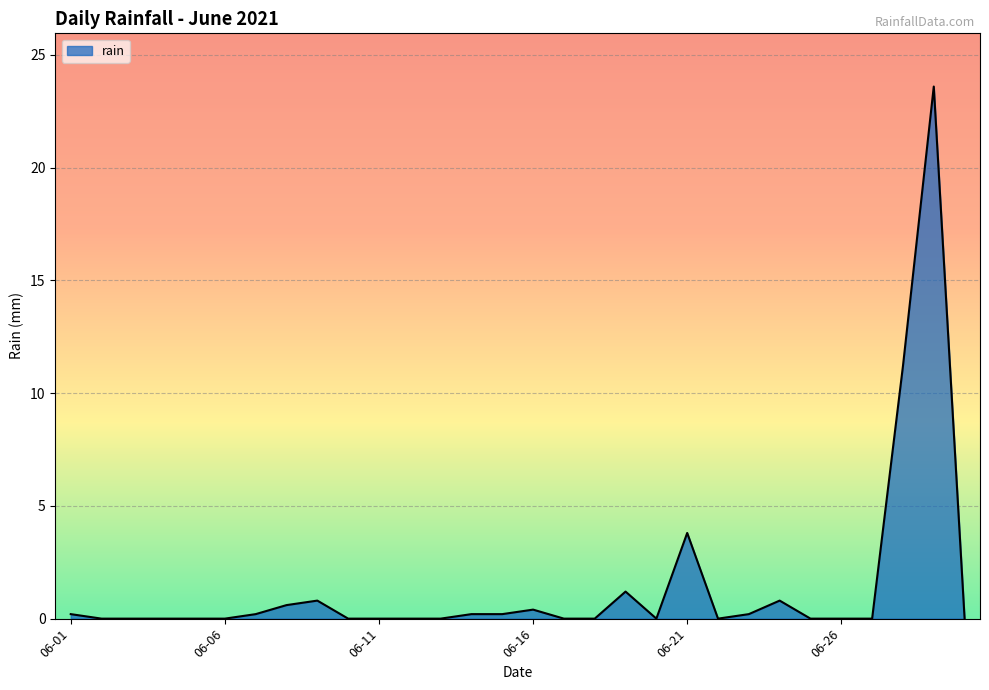

Reading left to right, what are all the values shown in this chart?

0.2	0.0	0.0	0.0	0.0	0.0	0.2	0.6	0.8	0.0	0.0	0.0	0.0	0.2	0.2	0.4	0.0	0.0	1.2	0.0	3.8	0.0	0.2	0.8	0.0	0.0	0.0	11.2	23.6	0.0